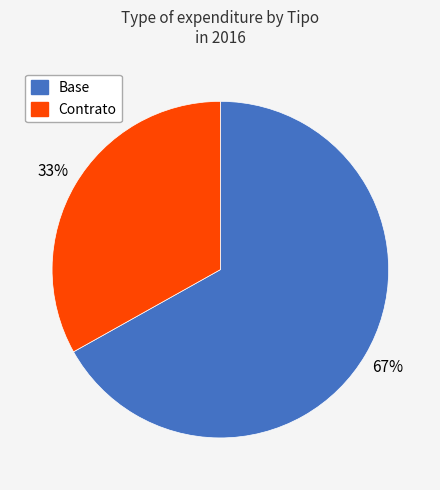

To the nearest percent, what is the average slice percentage?

50%